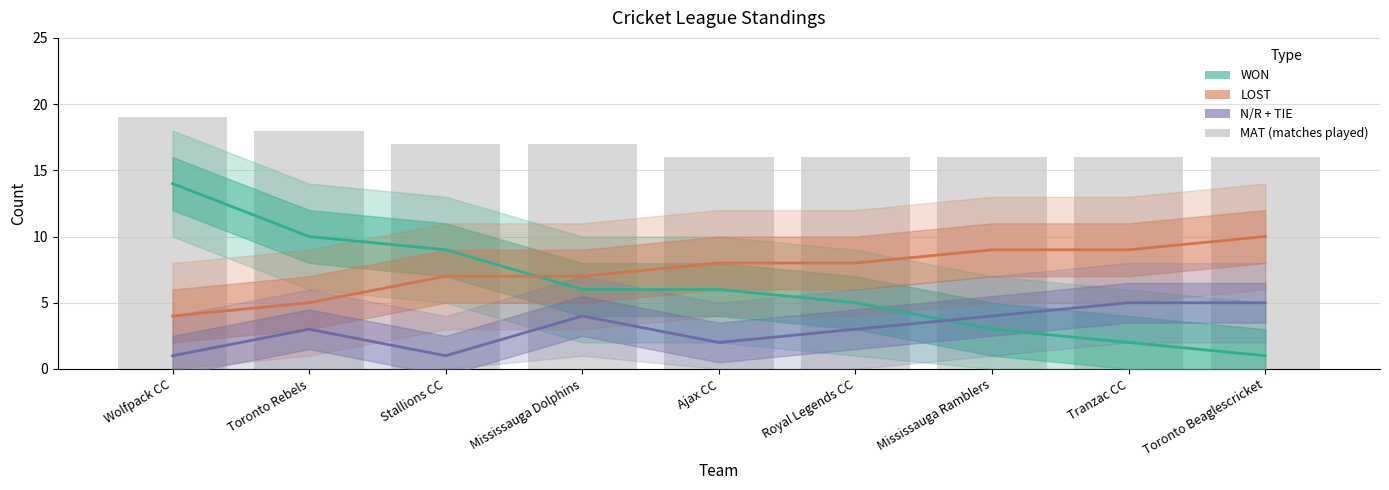

Reading left to right, list all the values displayed in this chart.

WON: Wolfpack CC=14	Toronto Rebels=10	Stallions CC=9	Mississauga Dolphins=6	Ajax CC=6	Royal Legends CC=5	Mississauga Ramblers=3	Tranzac CC=2	Toronto Beaglescricket=1
LOST: Wolfpack CC=4	Toronto Rebels=5	Stallions CC=7	Mississauga Dolphins=7	Ajax CC=8	Royal Legends CC=8	Mississauga Ramblers=9	Tranzac CC=9	Toronto Beaglescricket=10
N/R + TIE: Wolfpack CC=1	Toronto Rebels=3	Stallions CC=1	Mississauga Dolphins=4	Ajax CC=2	Royal Legends CC=3	Mississauga Ramblers=4	Tranzac CC=5	Toronto Beaglescricket=5
MAT: Wolfpack CC=19	Toronto Rebels=18	Stallions CC=17	Mississauga Dolphins=17	Ajax CC=16	Royal Legends CC=16	Mississauga Ramblers=16	Tranzac CC=16	Toronto Beaglescricket=16